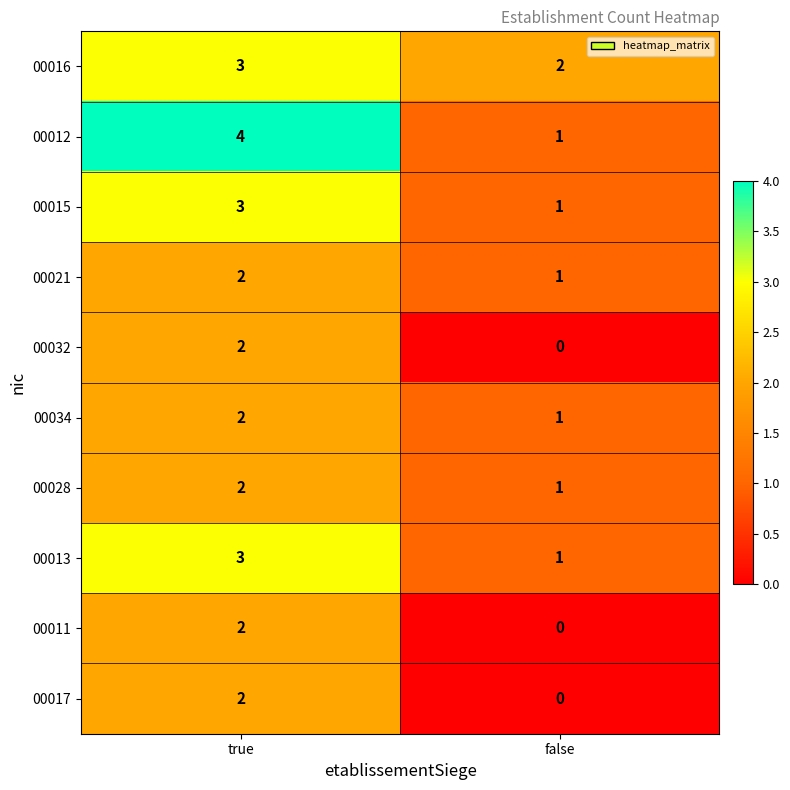

Rank the categories by 00032 value from highest to lowest.

true, false